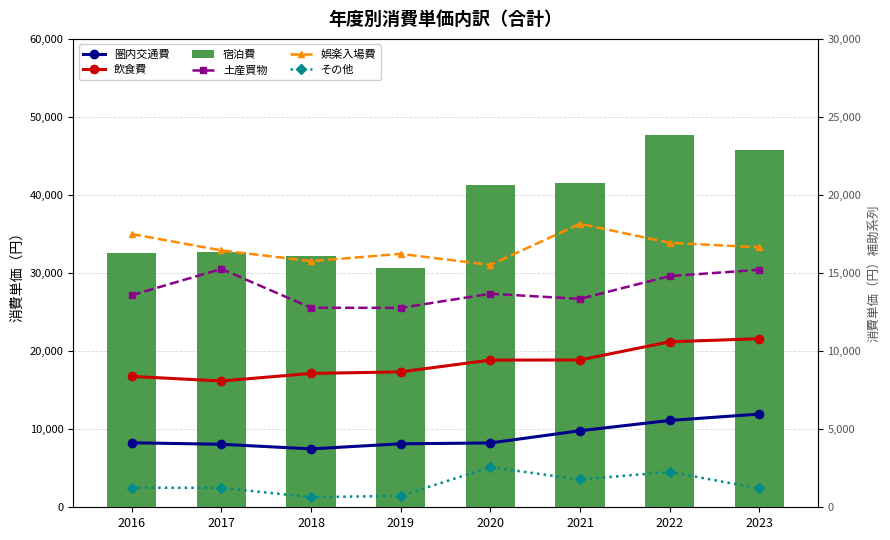

What are all the series names shown in the legend?

圏内交通費, 飲食費, 宿泊費, 土産買物, 娯楽入場費, その他